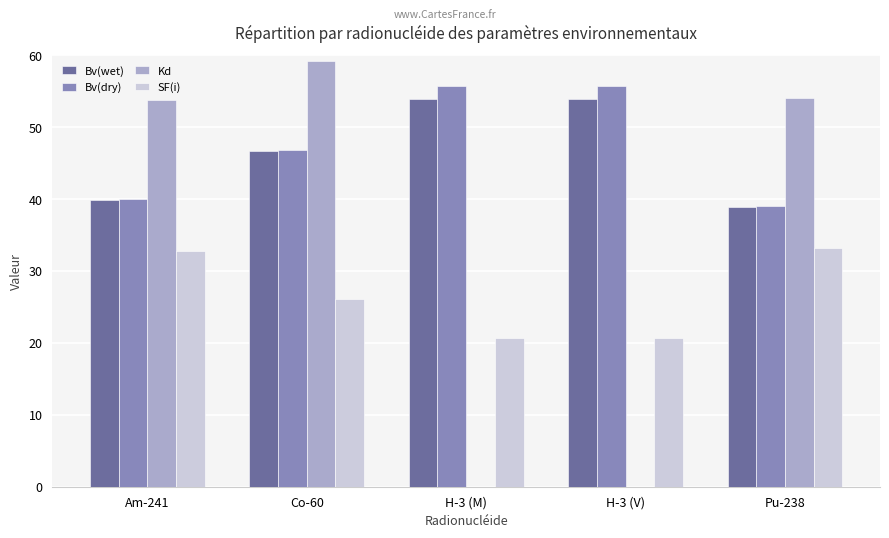

How many data points does each series have?

5